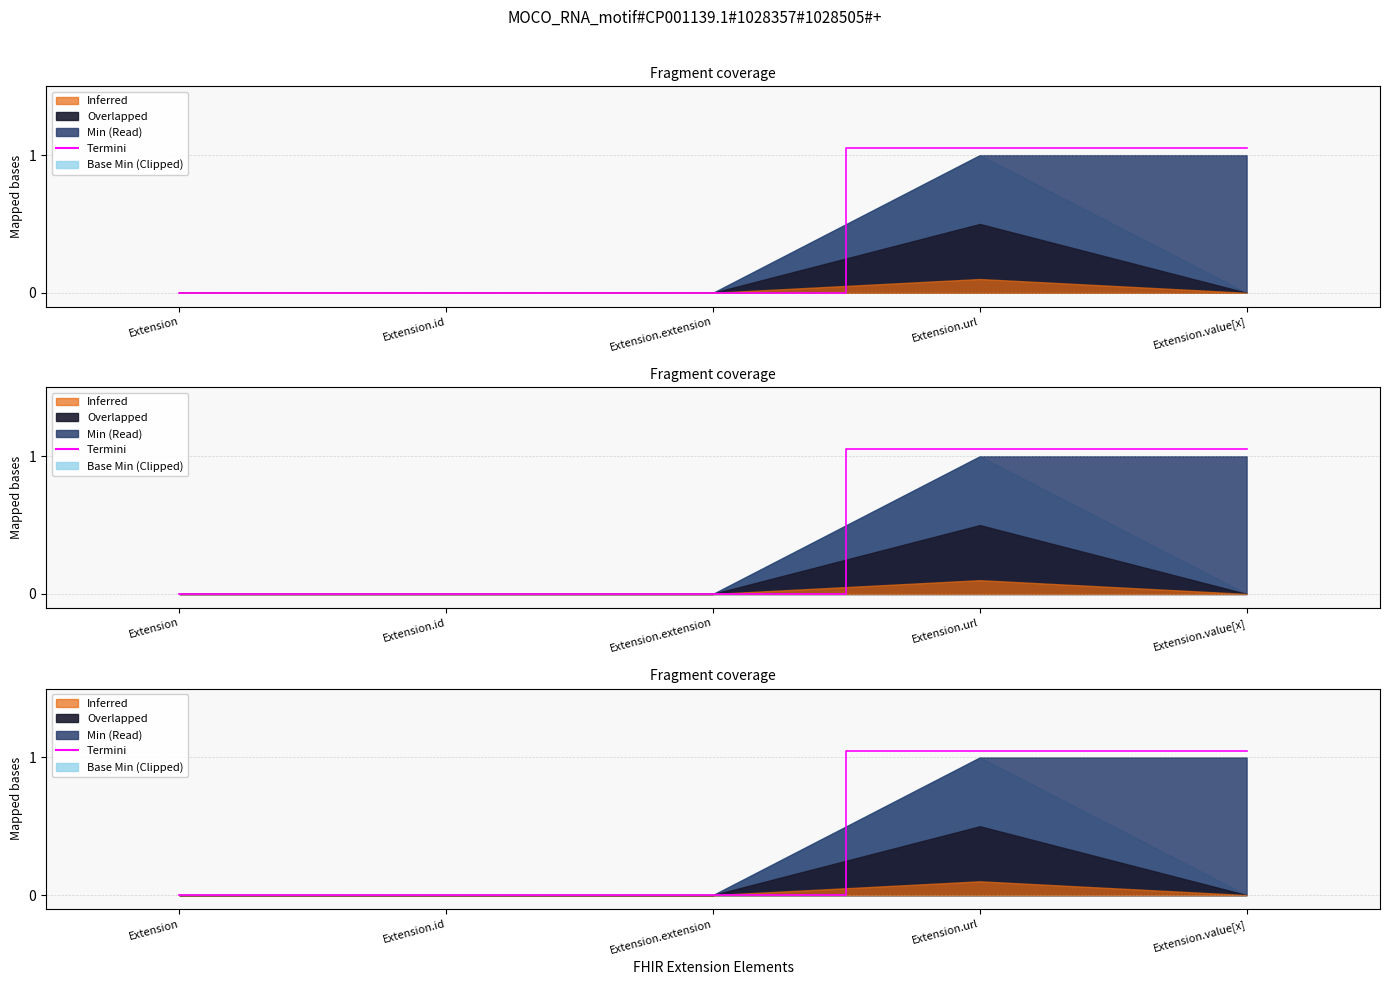

Reading left to right, list all the values displayed in this chart.

Extension=0.0	Extension.id=0.0	Extension.extension=0.0	Extension.url=1.1	Extension.value[x]=1.1